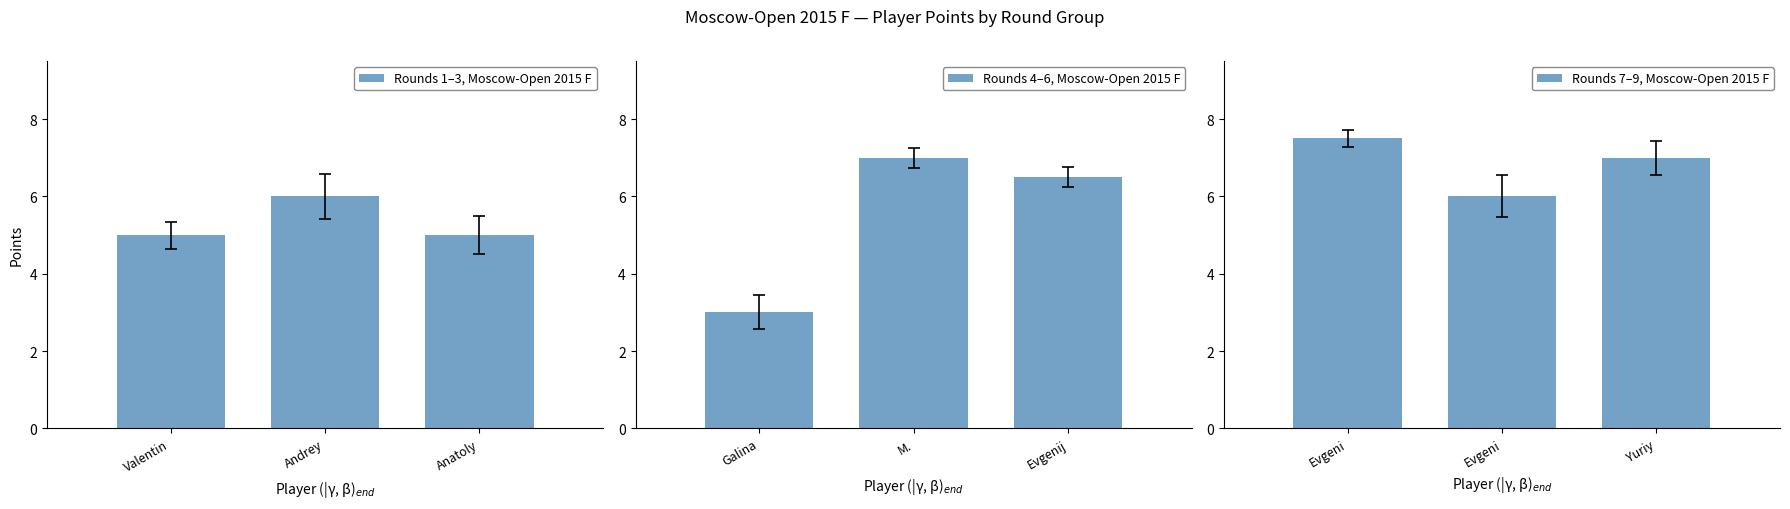

The value of Rounds 1–3, Moscow-Open 2015 F at Anatoly is 3. True or false?

False